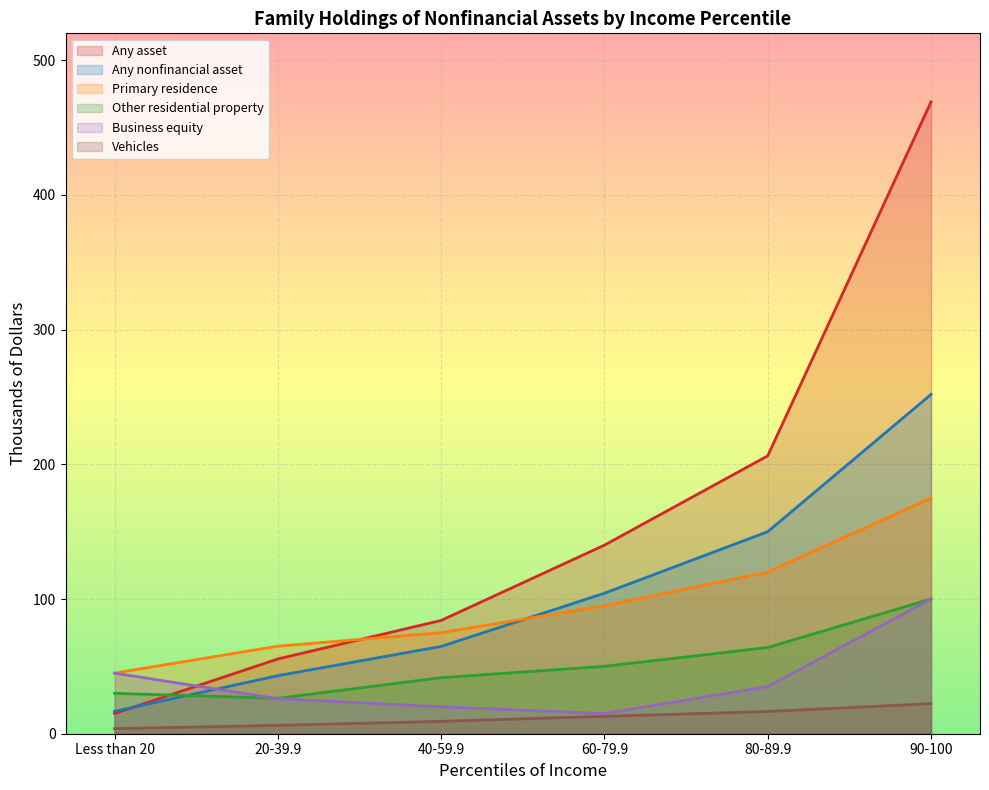

How many interior local valleys does the Other residential property series have?

1